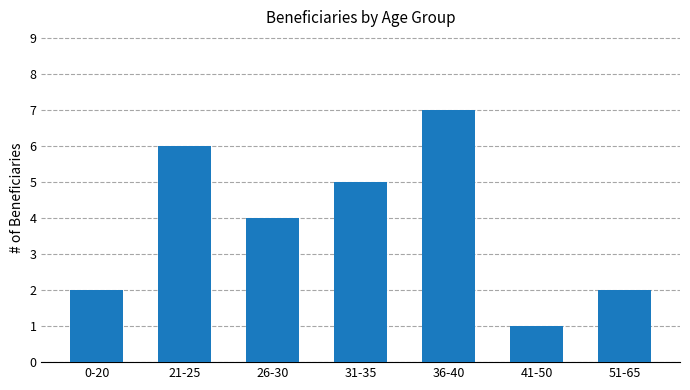

Reading left to right, transcribe all the data shown in this chart.

0-20=2	21-25=6	26-30=4	31-35=5	36-40=7	41-50=1	51-65=2